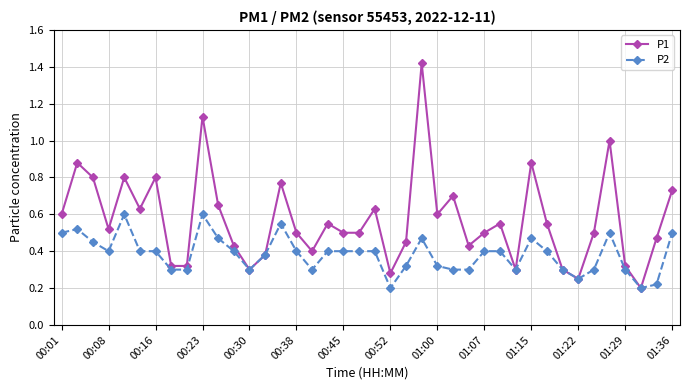

How many lines are shown in the chart?

2